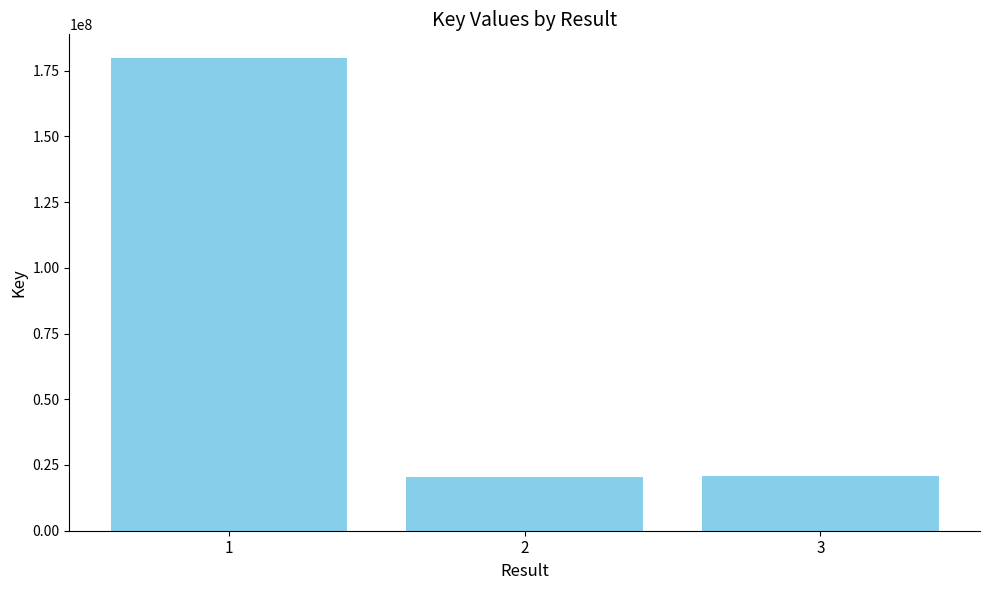

True or false: the data shows 13893659 at 2.

False